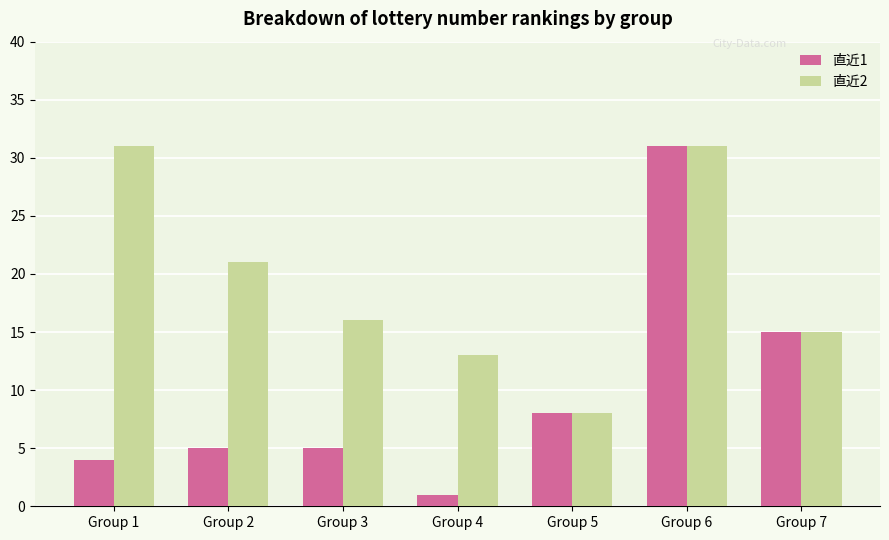

Reading left to right, extract all data points from this chart.

直近1: 4	5	5	1	8	31	15
直近2: 31	21	16	13	8	31	15